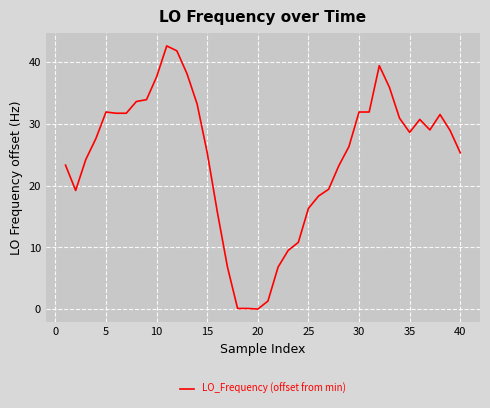

What is the maximum value shown in the chart?

42.6